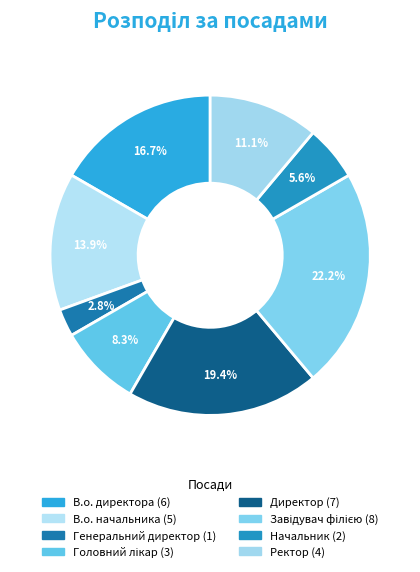

To the nearest percent, what is the difference between the Головний лікар and Ректор slice percentages?

3%